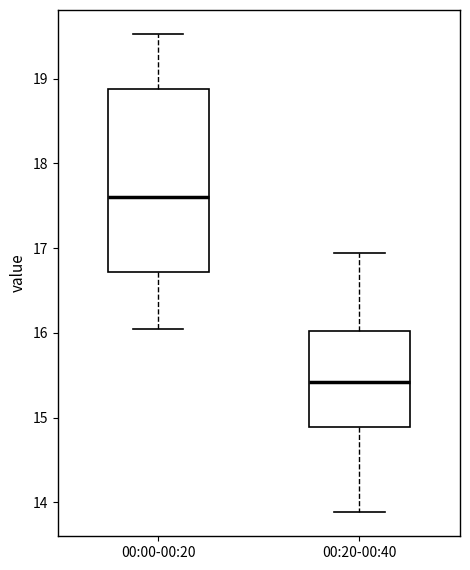

Comparing the boxes themselves (not the whiskers), which one is the tallest?

00:00-00:20